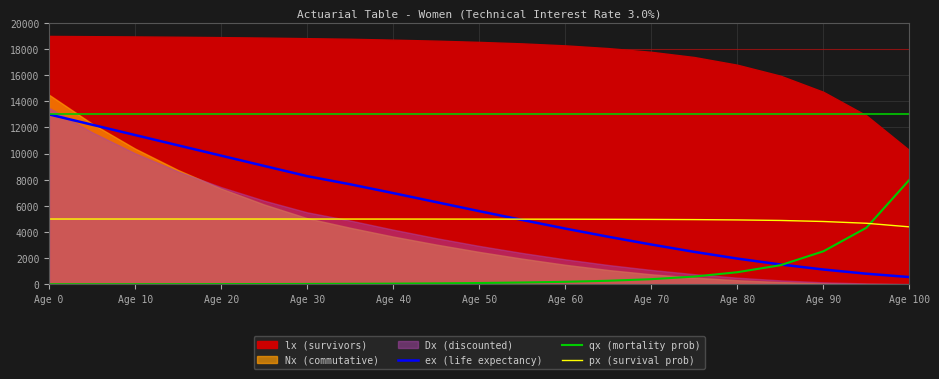

The qx (mortality prob) series shows 690.9 at Age 90. True or false?

False